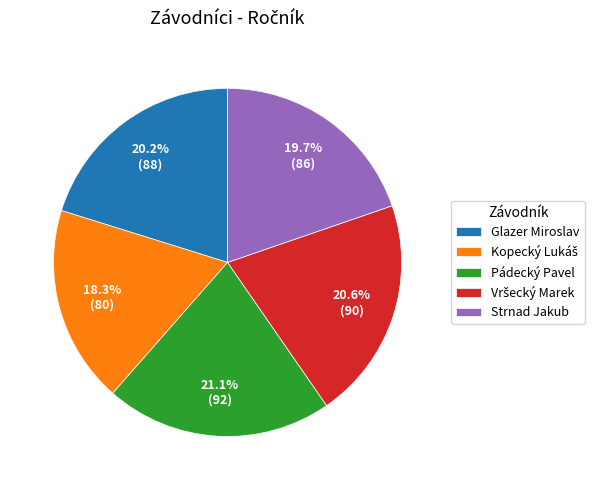

Is there a majority slice in this chart?

No